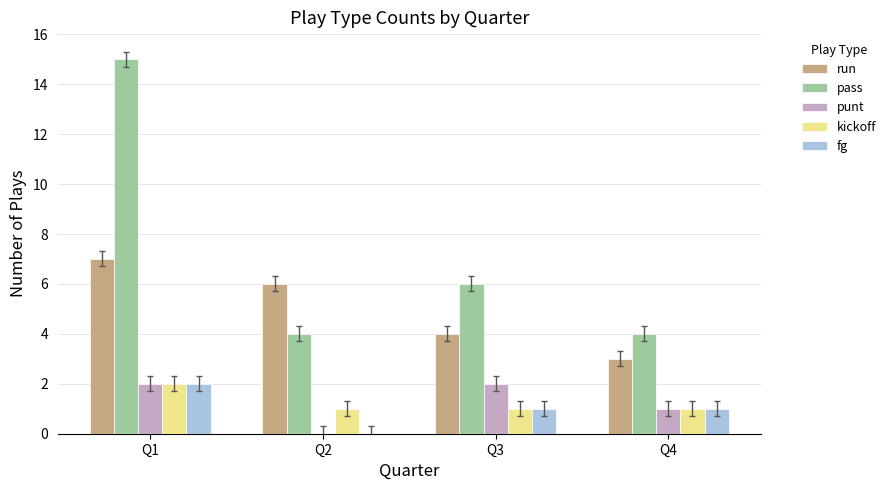

Reading right to left, what are all the values shown in this chart?

run: Q4=3	Q3=4	Q2=6	Q1=7
pass: Q4=4	Q3=6	Q2=4	Q1=15
punt: Q4=1	Q3=2	Q2=0	Q1=2
kickoff: Q4=1	Q3=1	Q2=1	Q1=2
fg: Q4=1	Q3=1	Q2=0	Q1=2